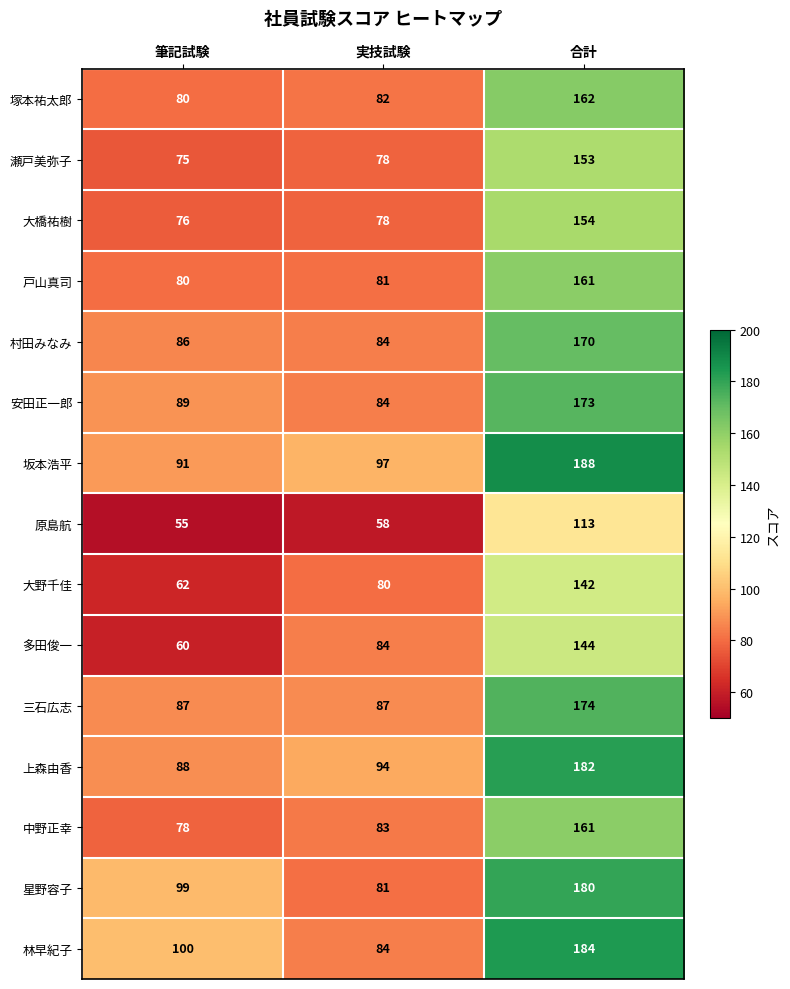

How many series are shown in this chart?

15